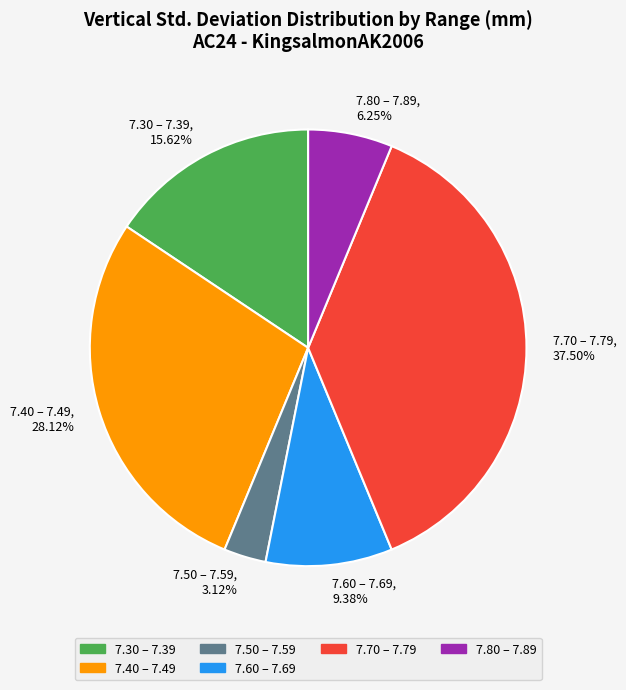

To the nearest percent, what is the average slice percentage?

17%